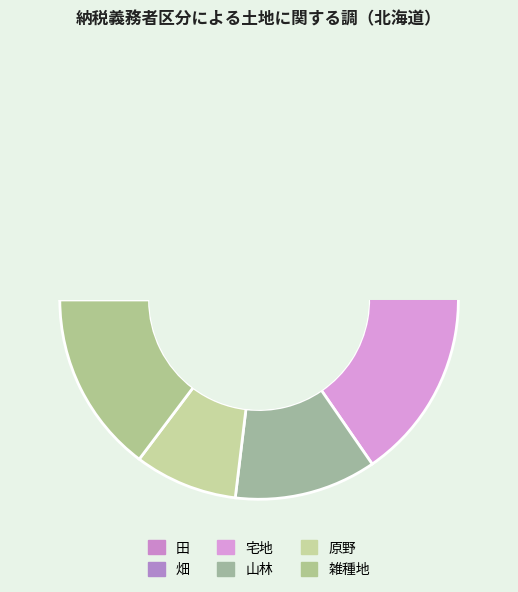

To the nearest percent, what is the average slice percentage?

17%